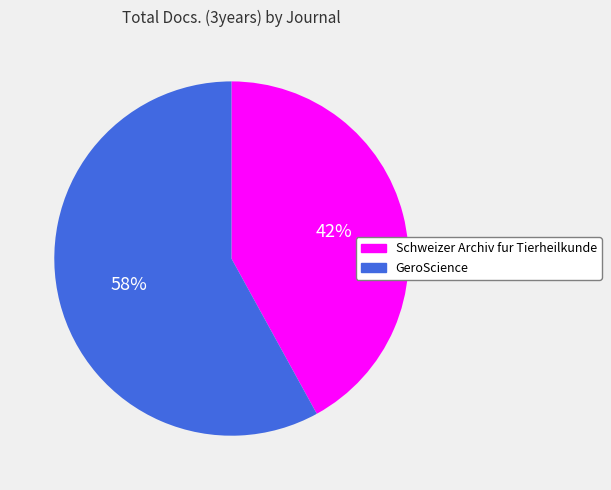

The Schweizer Archiv fur Tierheilkunde slice represents 42% of the pie. True or false?

True